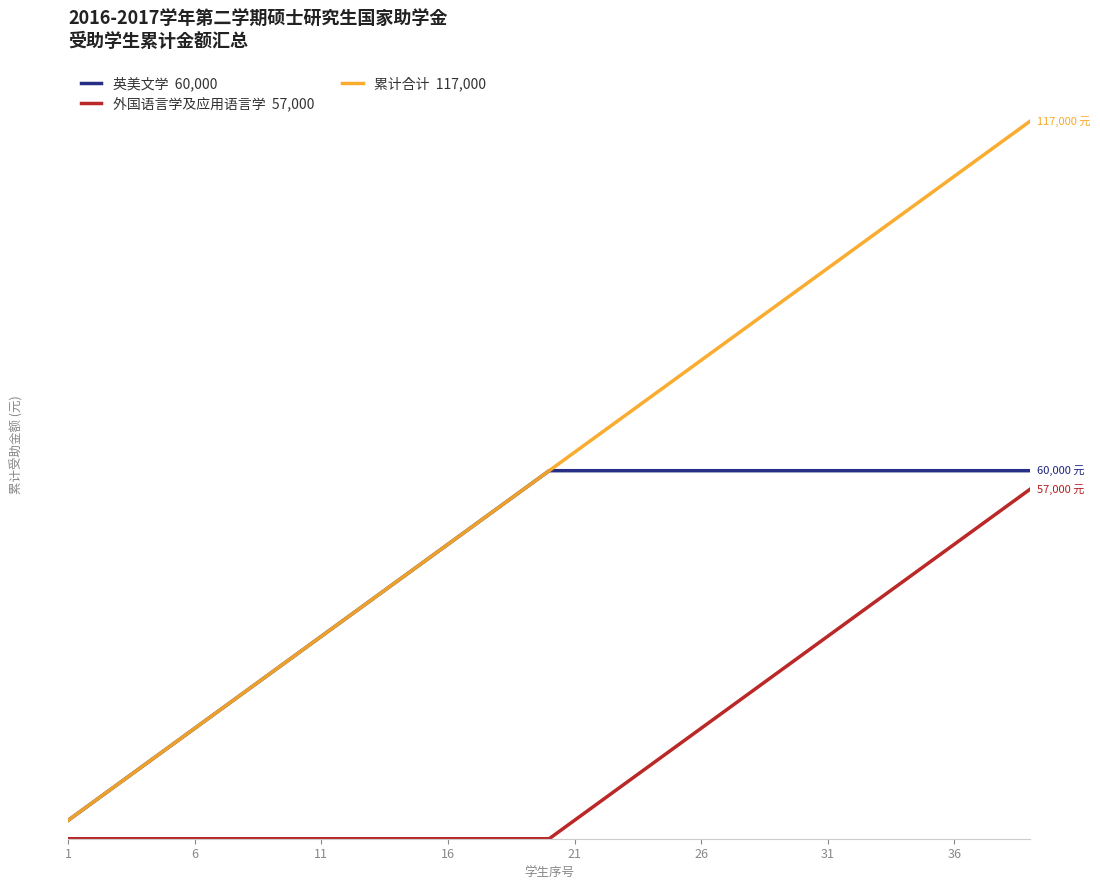

Is it true that 外国语言学及应用语言学 equals 22866 at 38?

False